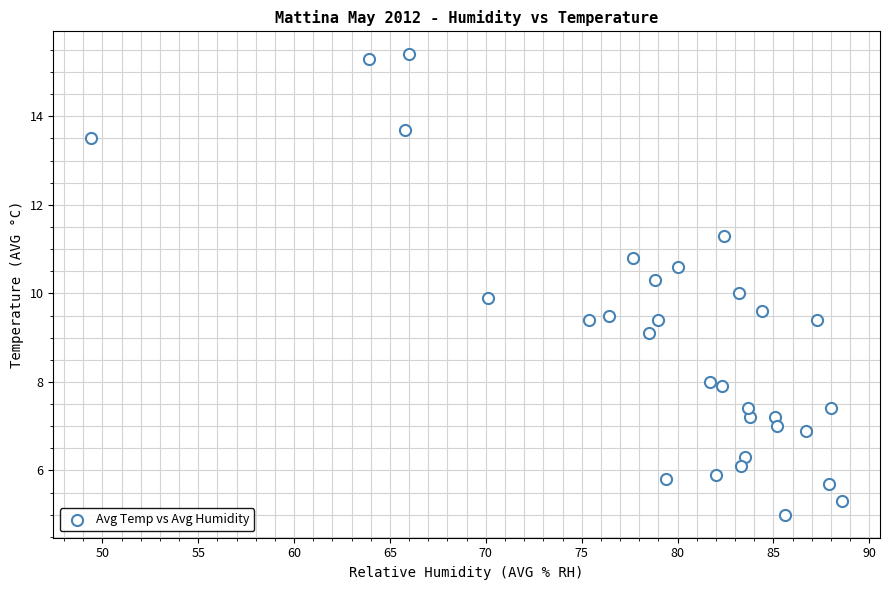

What is the range of Y values (max minus min)?

10.4